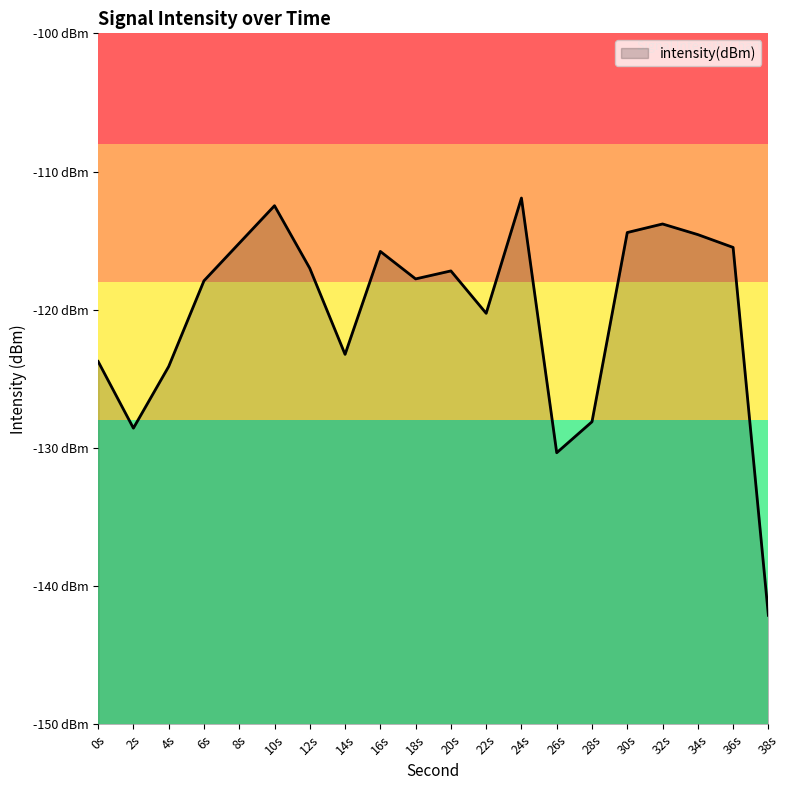

What is the average value?

-120.2